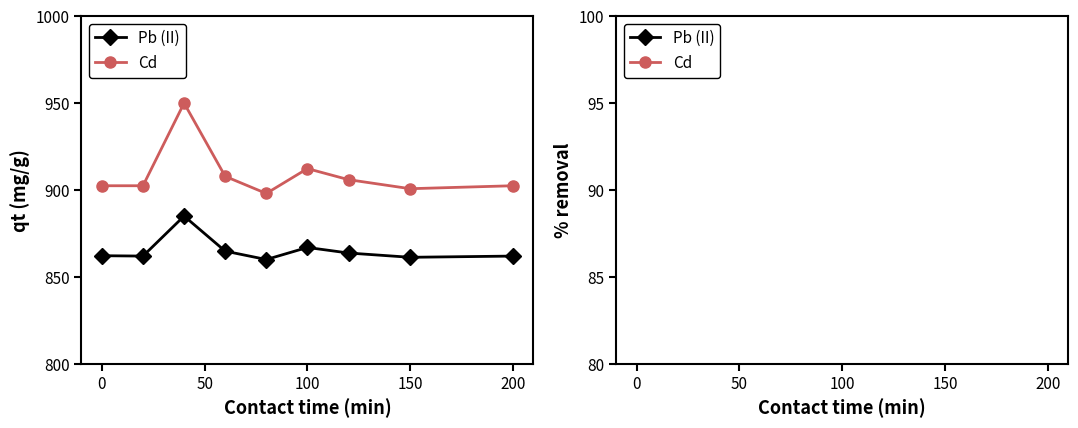

True or false: Pb (II) and Cd cross at least once.

False